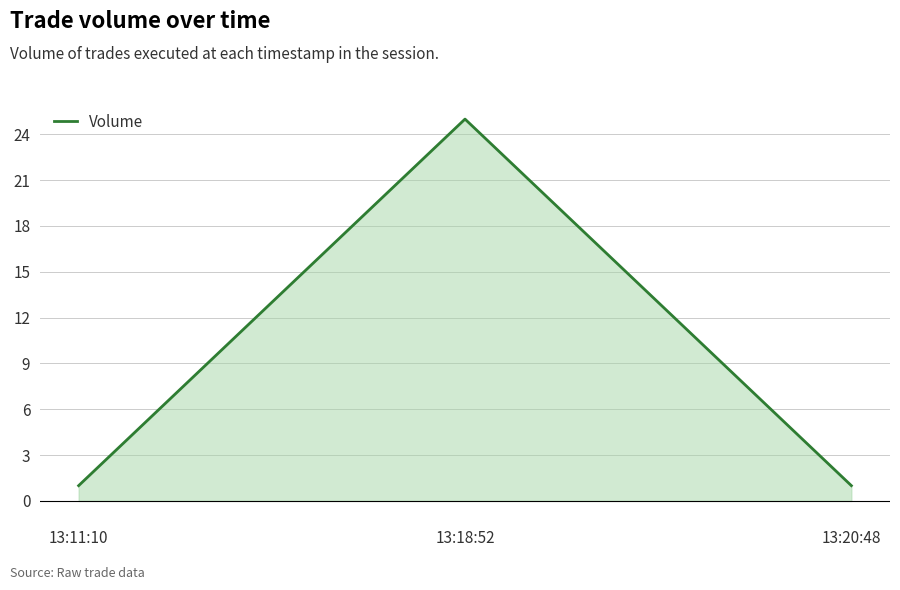

Which label corresponds to the largest value in the chart?

13:18:52